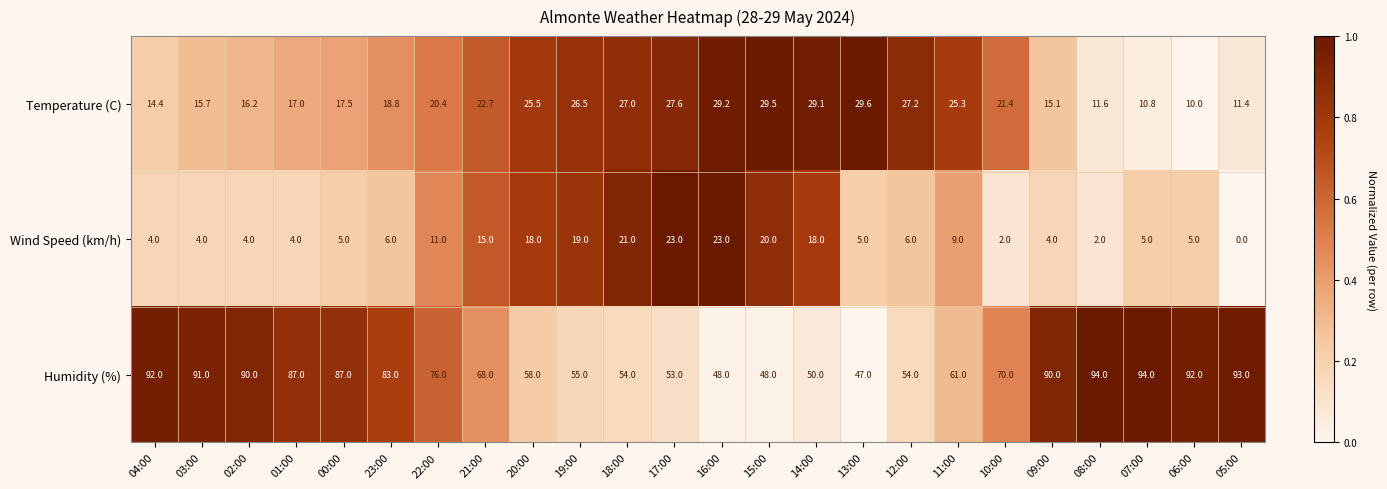

What is the difference between the highest and lowest values at 07:00?

89.0